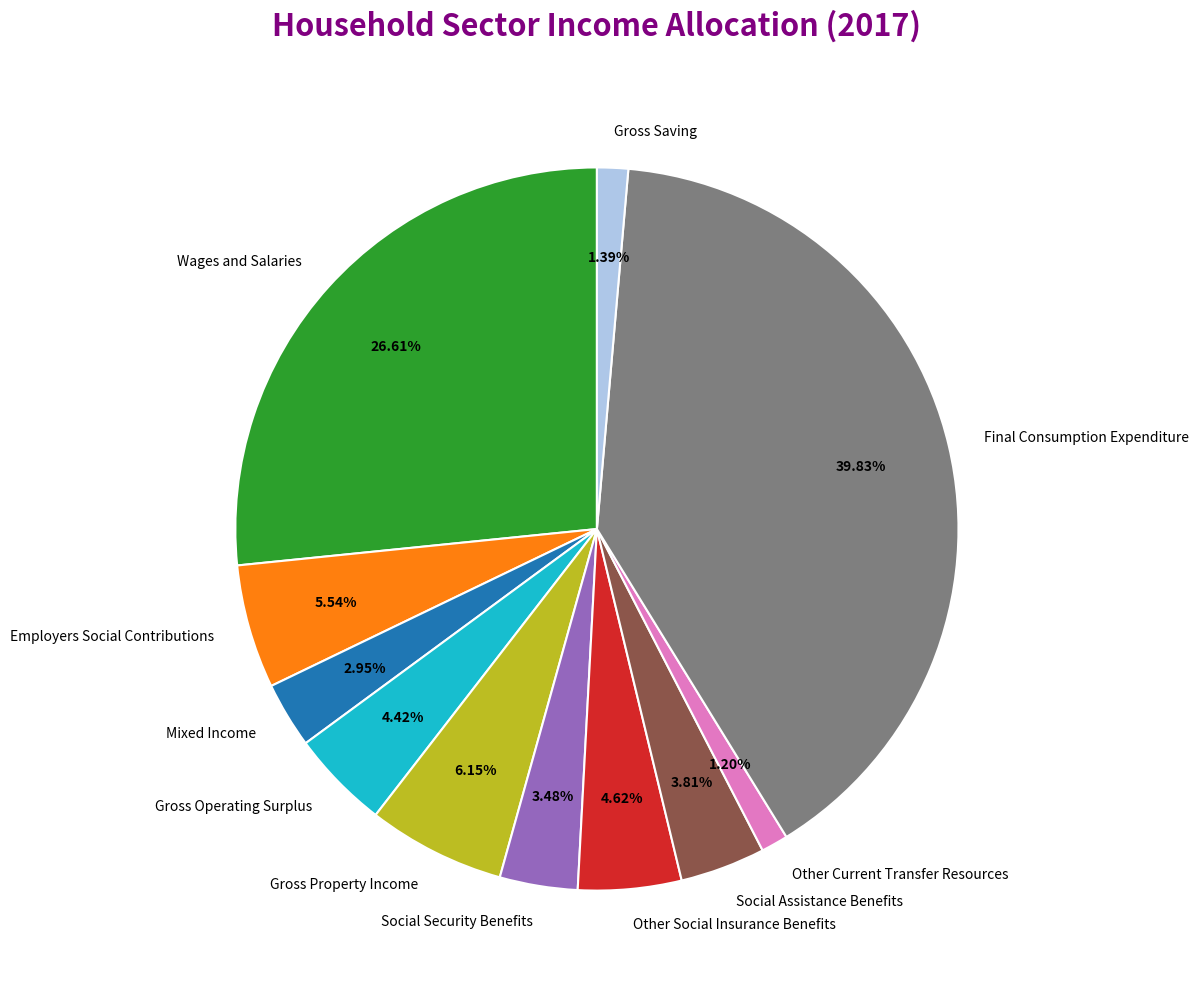

Which has a higher value, Final Consumption Expenditure or Social Assistance Benefits?

Final Consumption Expenditure